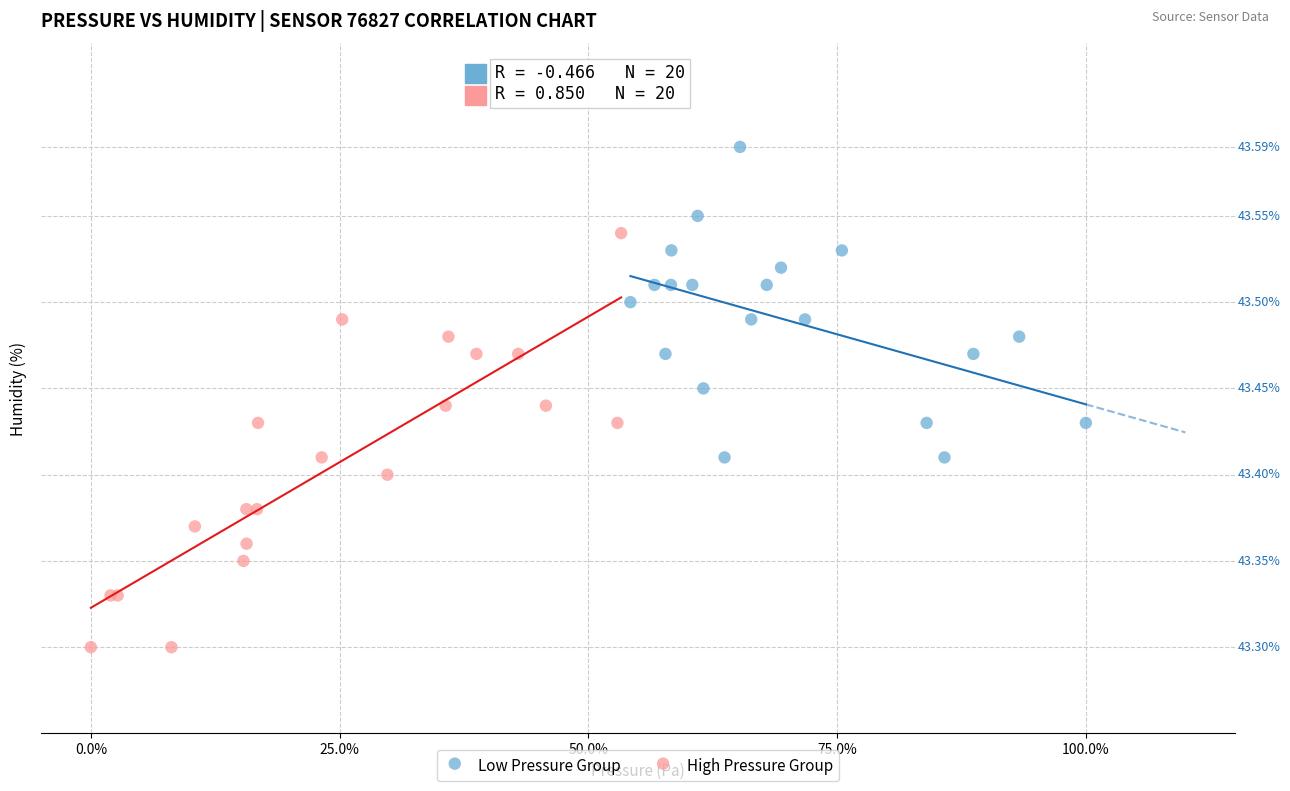

What are all the series names shown in the legend?

Low Pressure Group, High Pressure Group